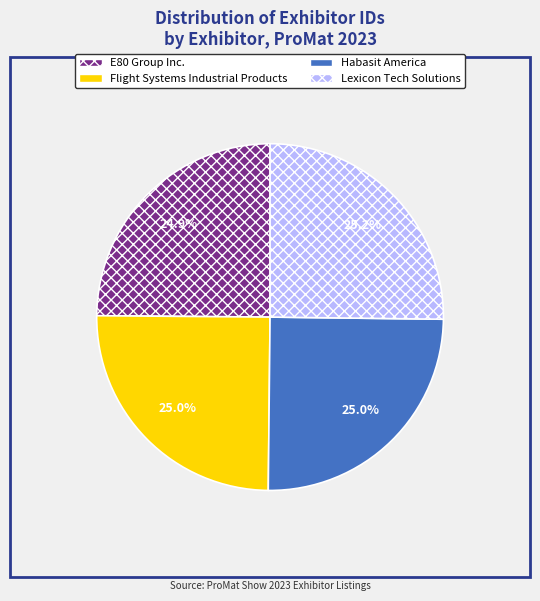

Is the sum of E80 Group Inc. and Lexicon Tech Solutions greater than half?

Yes